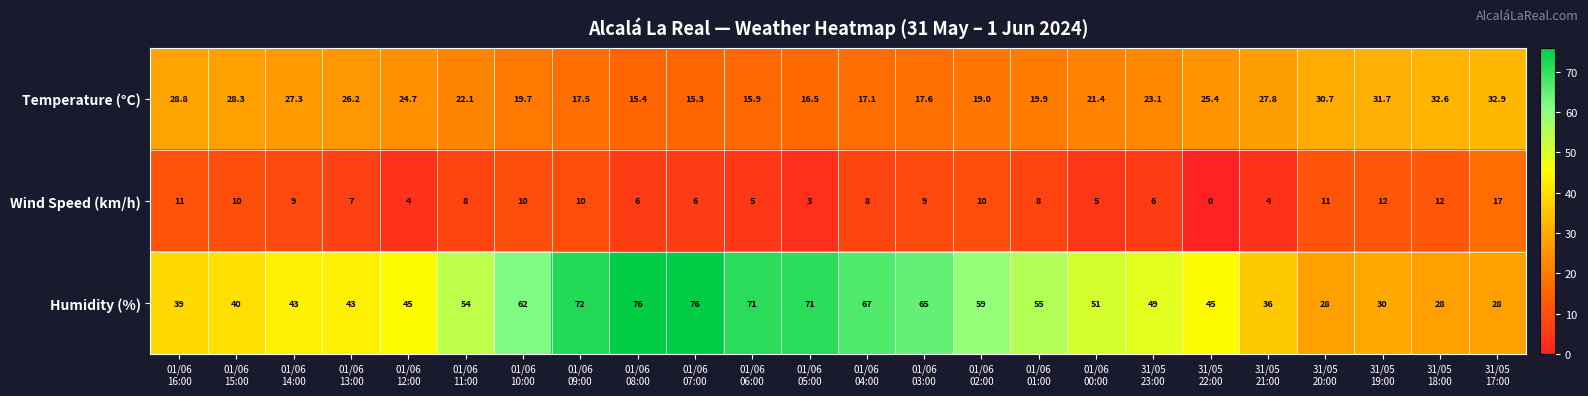

What is the average value of the Humidity (%) series?

51.4